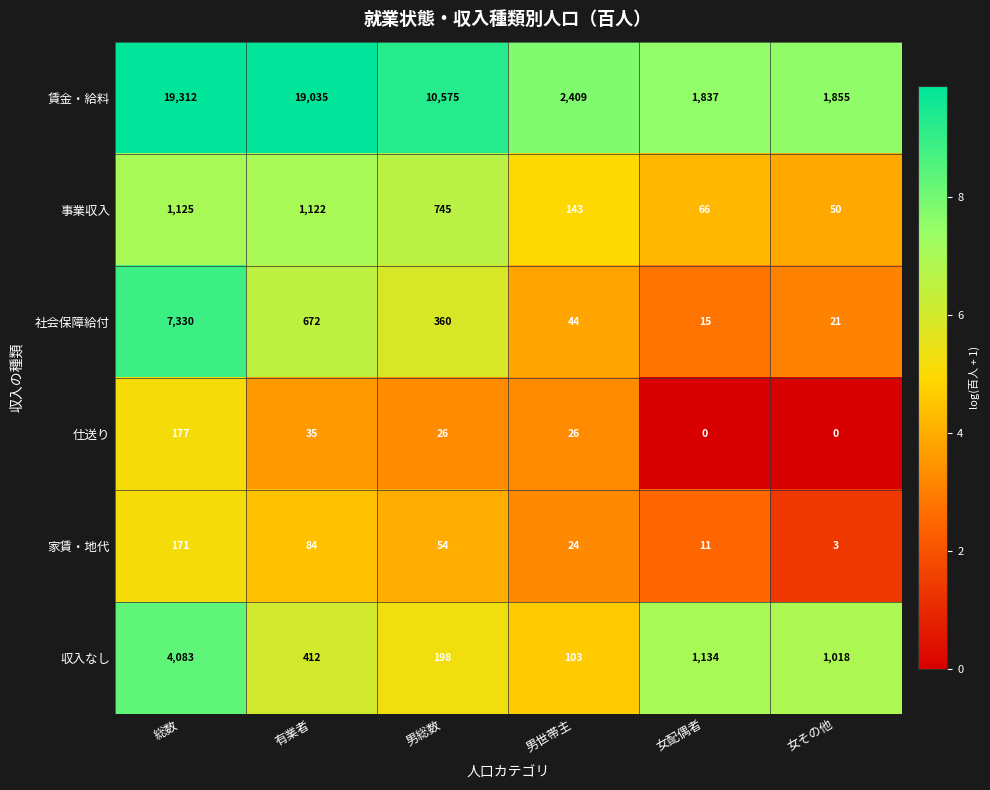

The 社会保障給付 series shows 35 at 女その他. True or false?

False